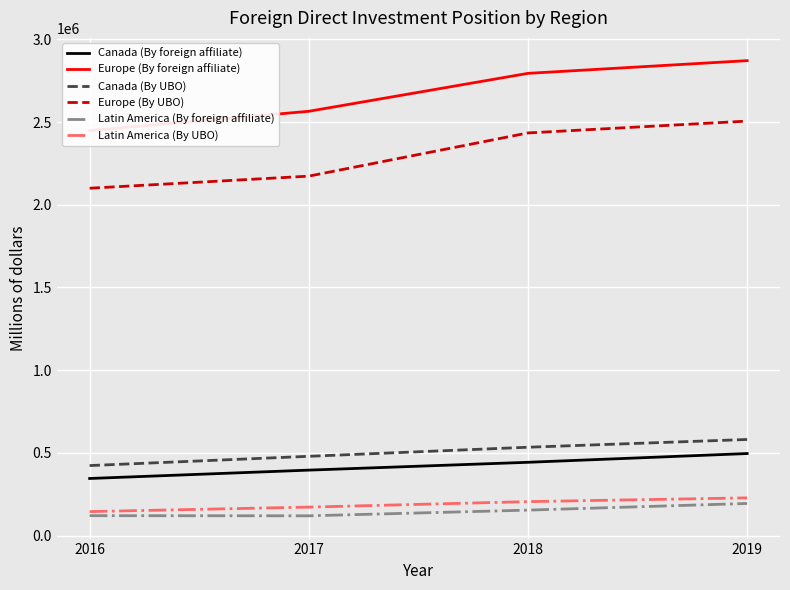

How many data points in Europe (By UBO) are above 2434287?

1